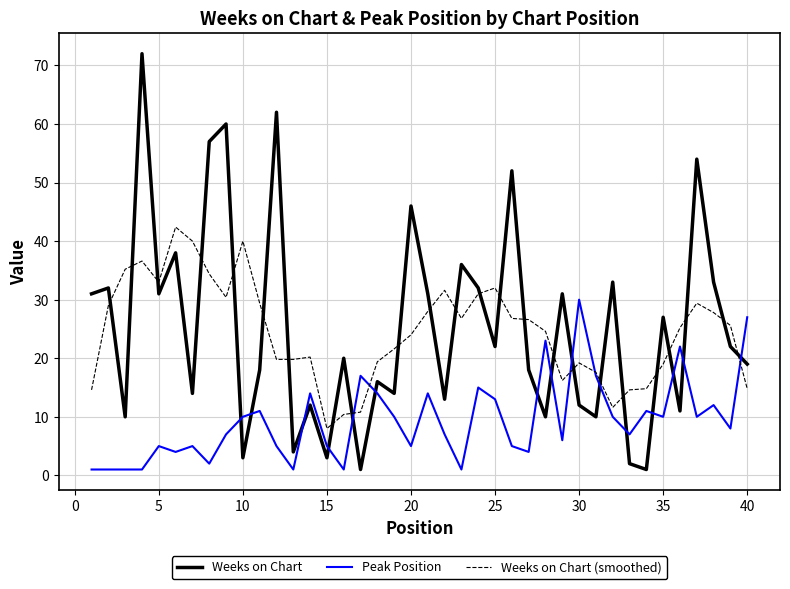

What is the greatest value displayed?

72.0